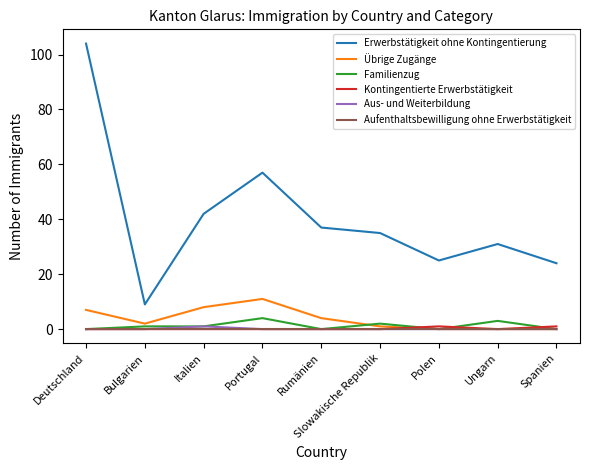

The Erwerbstätigkeit ohne Kontingentierung series shows 39 at Spanien. True or false?

False